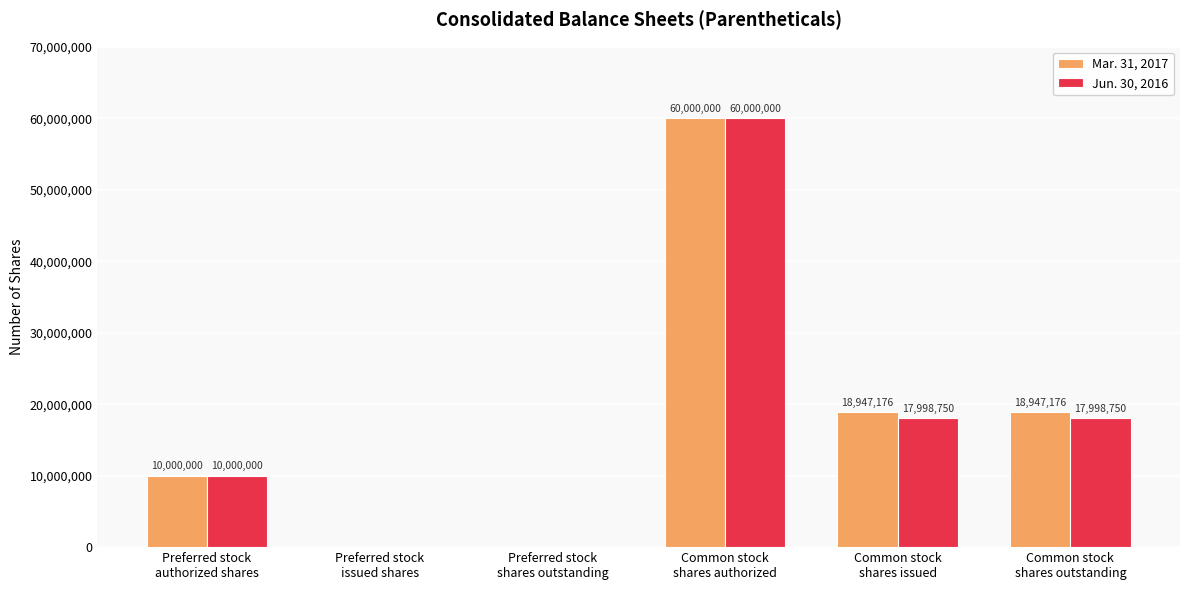

Count the Jun. 30, 2016 values in the range 0 to 17998750.

5